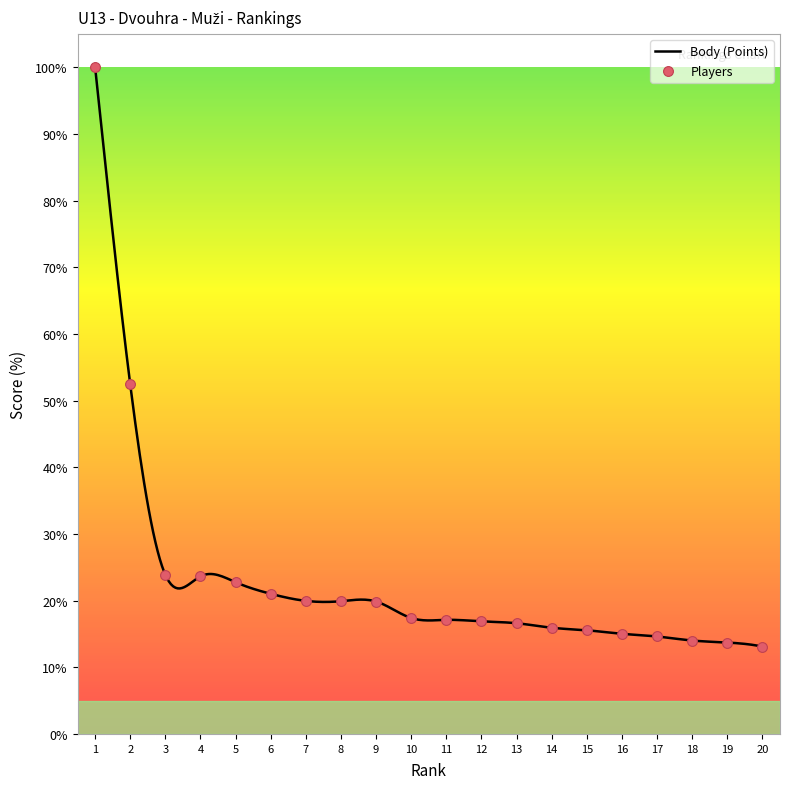

Which has a higher value, 15 or 11?

11